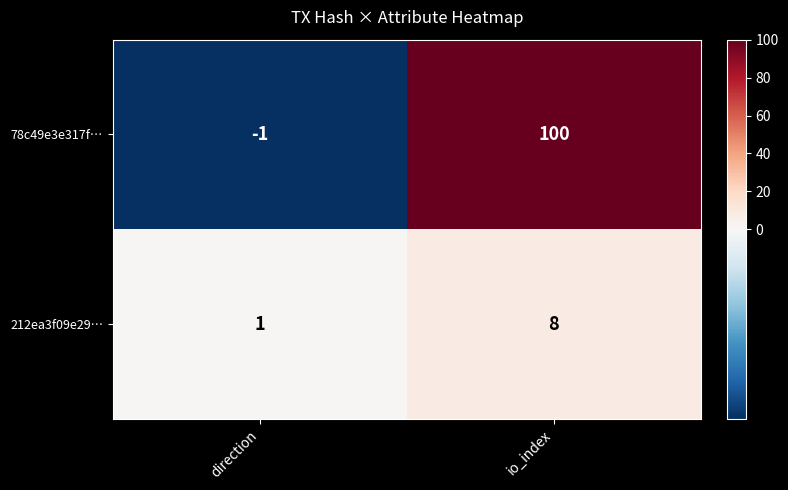

What is the spread (max minus min) of values at io_index?

92